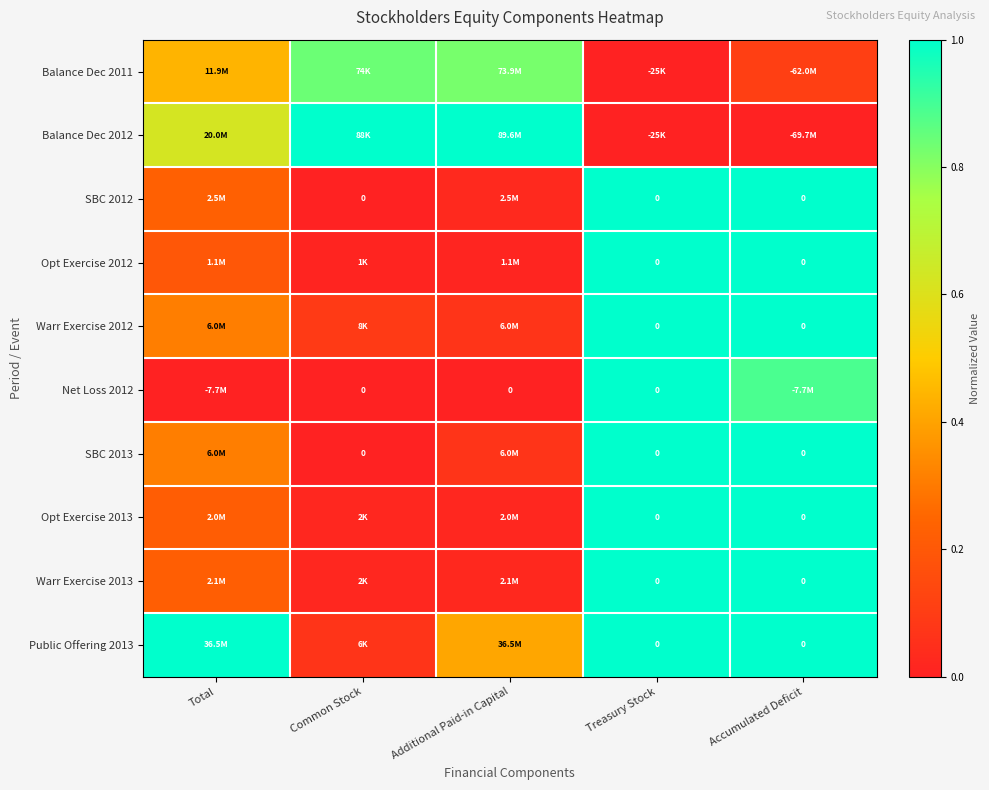

The Balance Dec 2012 series shows -0.5 at Treasury Stock. True or false?

False